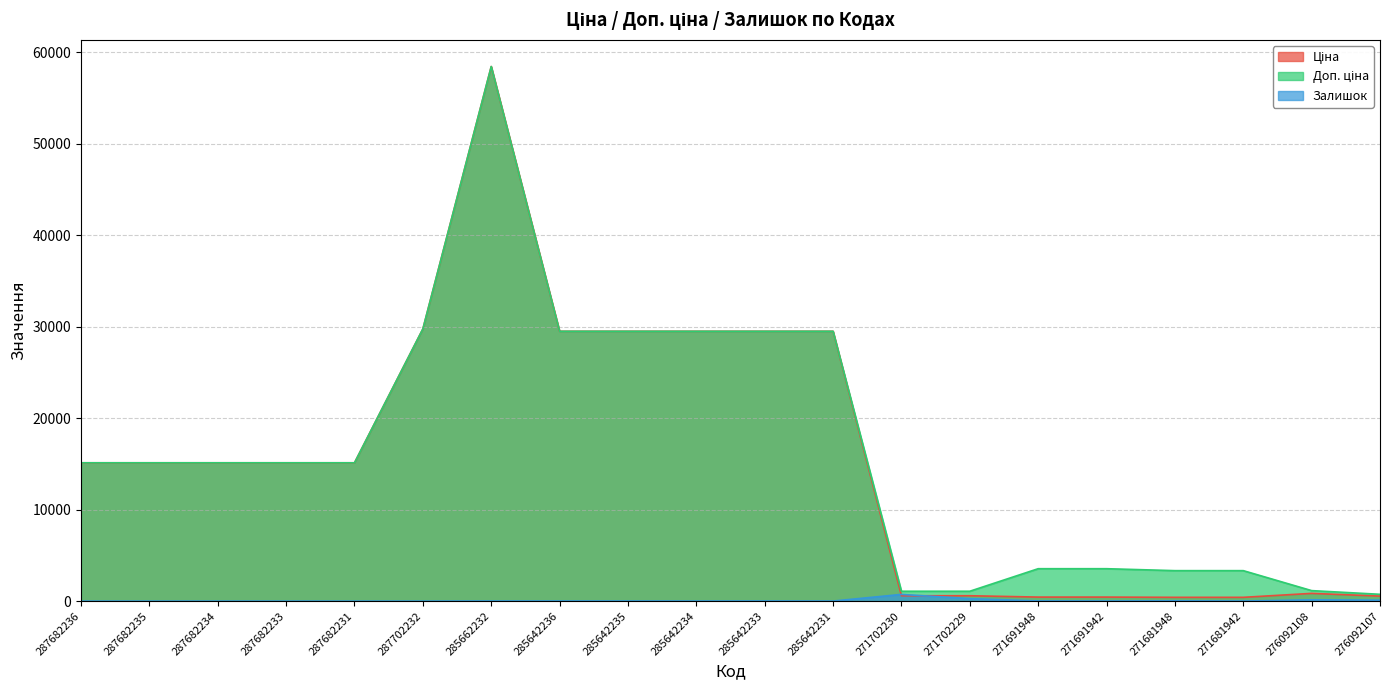

What position from the left is 287702232?

6